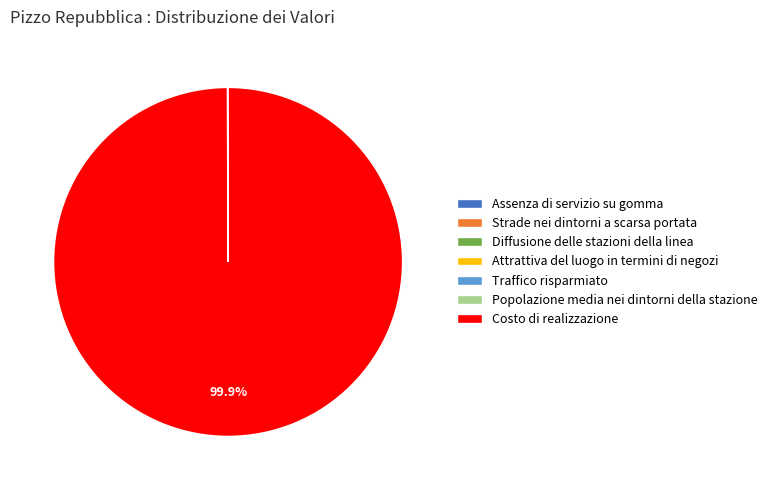

Which category accounts for the majority?

Costo di realizzazione